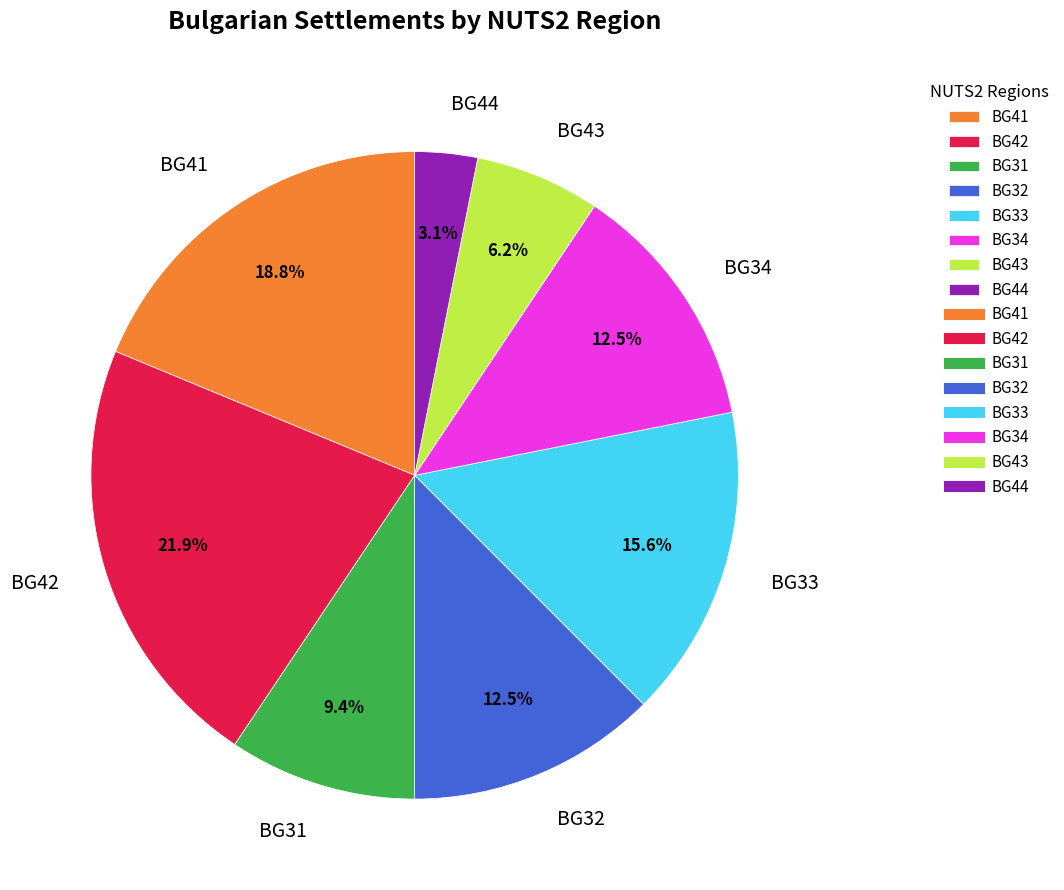

How much of the chart is everything except BG34?

87.5%